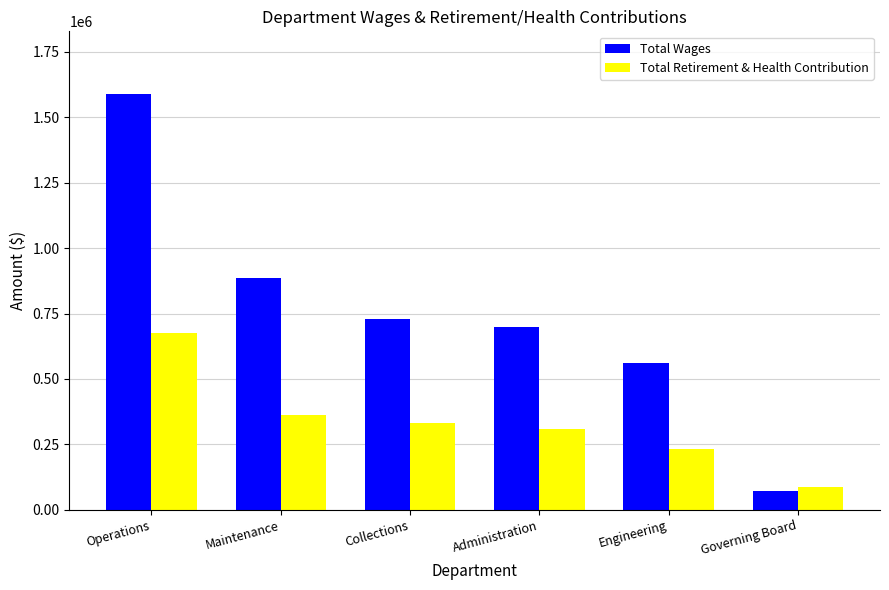

Reading right to left, extract all data points from this chart.

Total Wages: Governing Board=73320	Engineering=559725	Administration=700152	Collections=727461	Maintenance=884436	Operations=1590006
Total Retirement & Health Contribution: Governing Board=87703	Engineering=230361	Administration=308178	Collections=333378	Maintenance=363593	Operations=675008